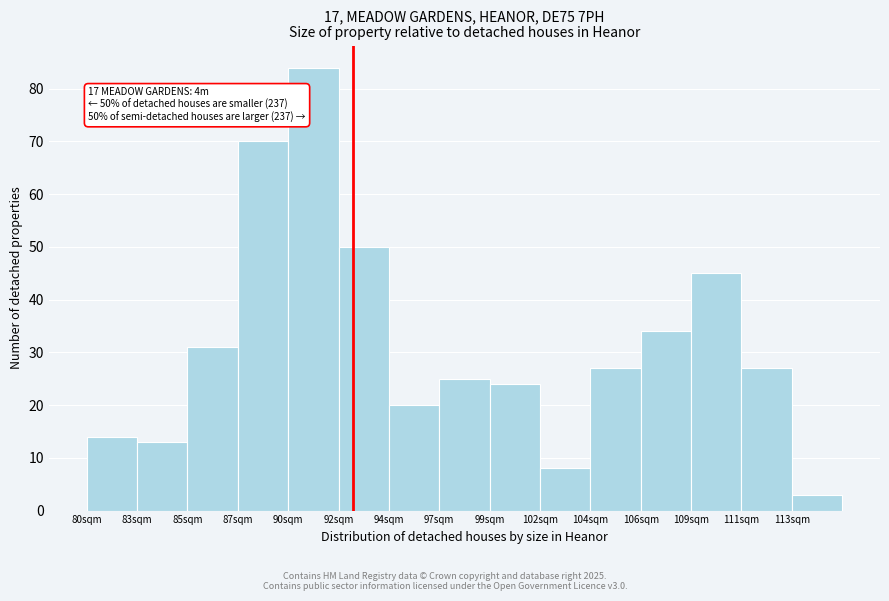

Reading left to right, extract all data points from this chart.

80sqm=14	83sqm=13	85sqm=31	87sqm=70	90sqm=84	92sqm=50	94sqm=20	97sqm=25	99sqm=24	102sqm=8	104sqm=27	106sqm=34	109sqm=45	111sqm=27	113sqm=3